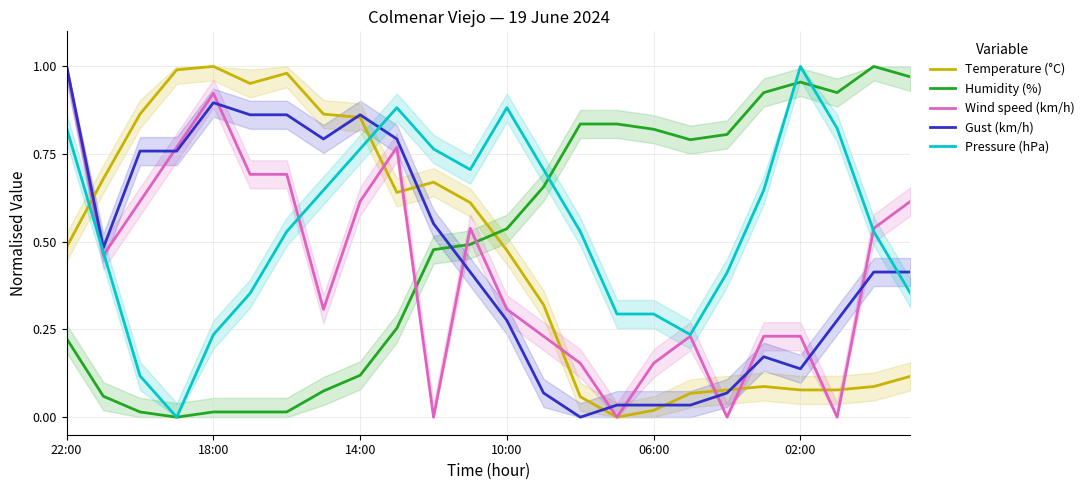

What is the label of the 2nd point from the right?

22